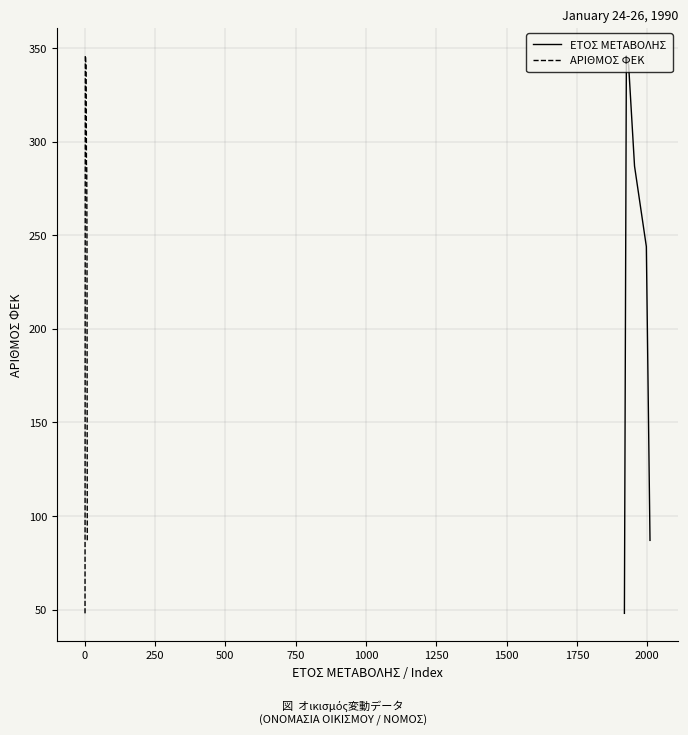

What is the lowest value of the ΑΡΙΘΜΟΣ ΦΕΚ series?

48